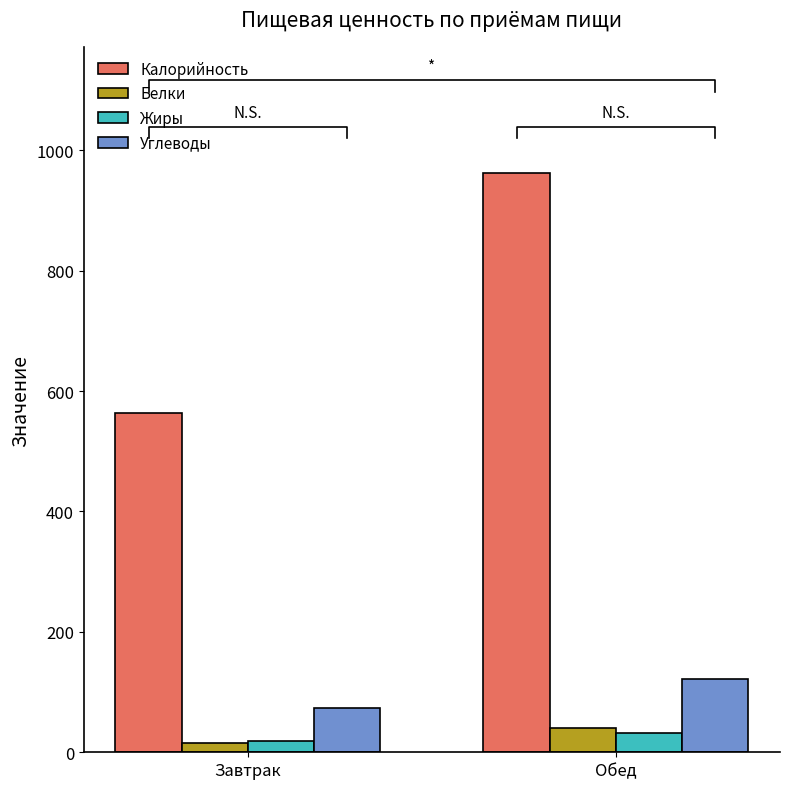

What is the maximum value for Белки?

41